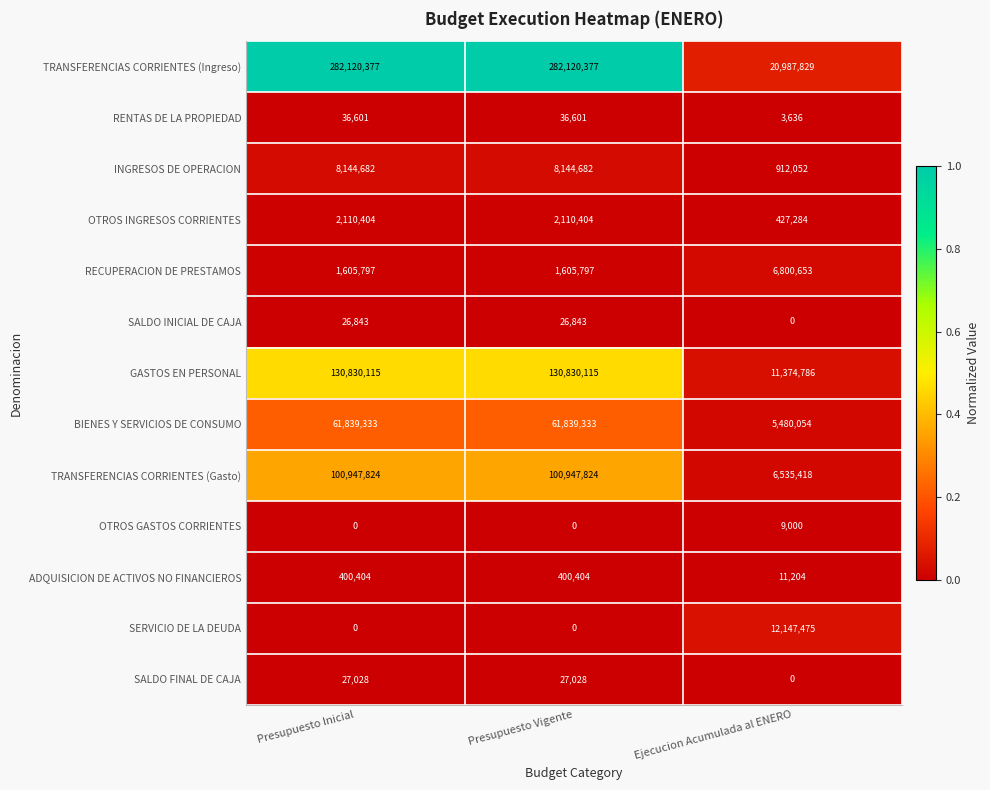

The value of GASTOS EN PERSONAL at Presupuesto Vigente is 130830115. True or false?

True